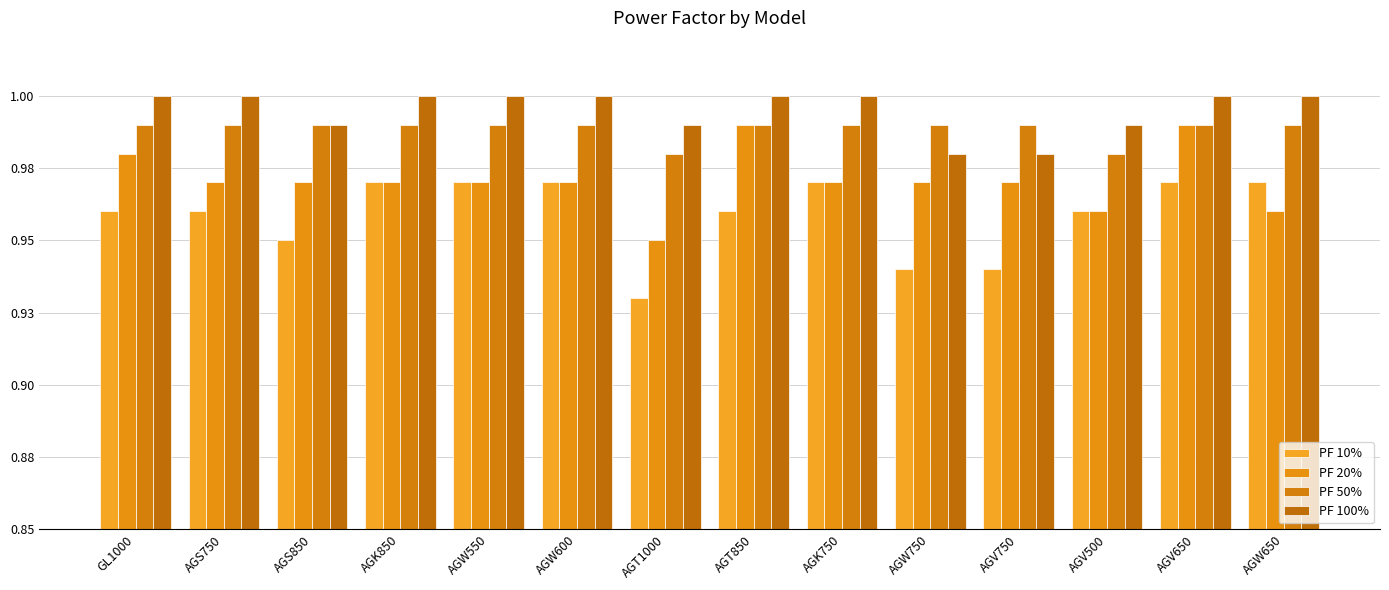

Reading left to right, what are all the values shown in this chart?

PF 10%: 1.0	1.0	0.9	1.0	1.0	1.0	0.9	1.0	1.0	0.9	0.9	1.0	1.0	1.0
PF 20%: 1.0	1.0	1.0	1.0	1.0	1.0	0.9	1.0	1.0	1.0	1.0	1.0	1.0	1.0
PF 50%: 1.0	1.0	1.0	1.0	1.0	1.0	1.0	1.0	1.0	1.0	1.0	1.0	1.0	1.0
PF 100%: 1.0	1.0	1.0	1.0	1.0	1.0	1.0	1.0	1.0	1.0	1.0	1.0	1.0	1.0